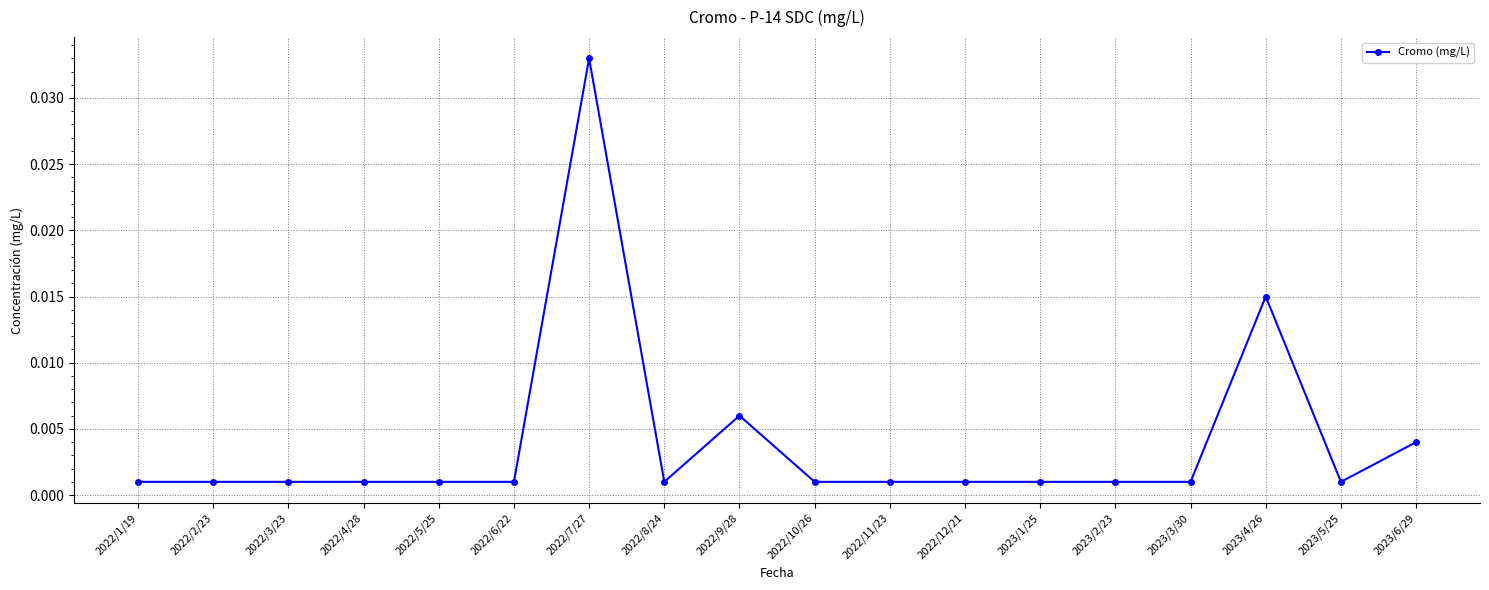

Is this an area chart (filled region under the line)?

No